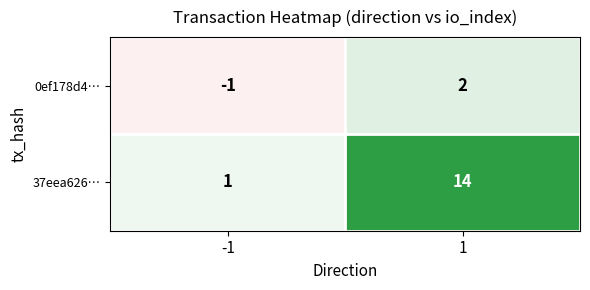

Which series has the largest range (max minus min)?

37eea626…